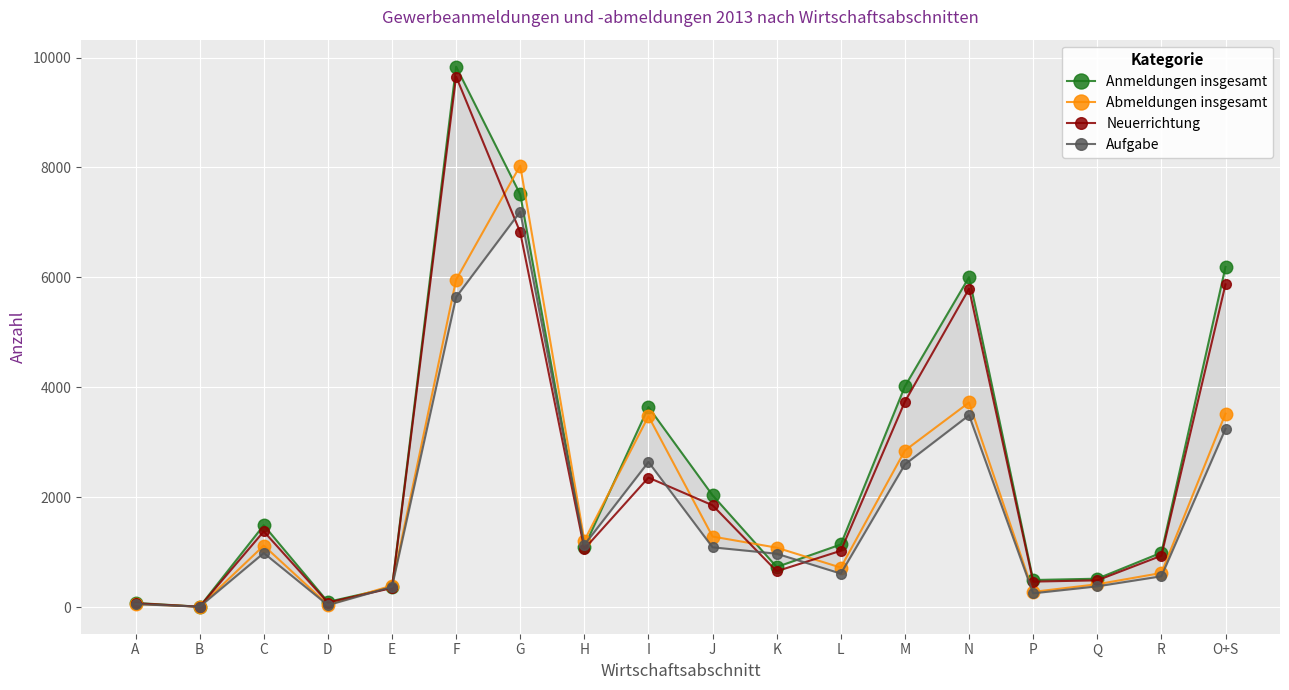

What is the sum of all Abmeldungen insgesamt values?

34776